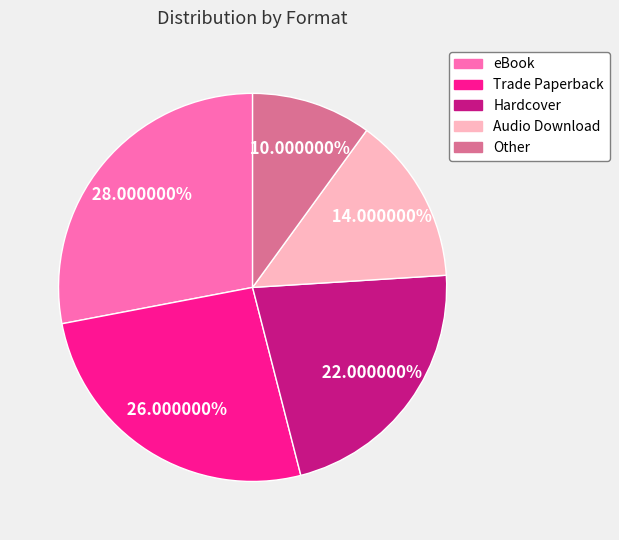

To the nearest percent, what percentage of the pie is Audio Download?

14%